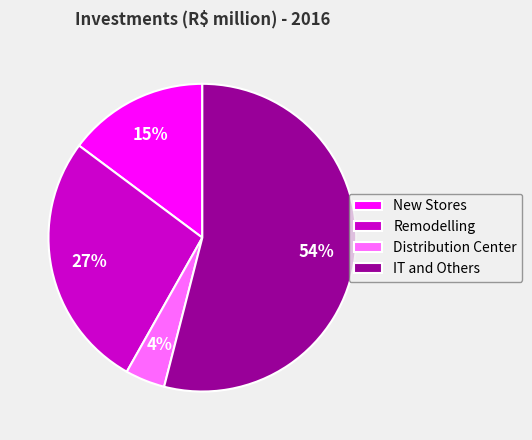

How many segments does this pie chart have?

4